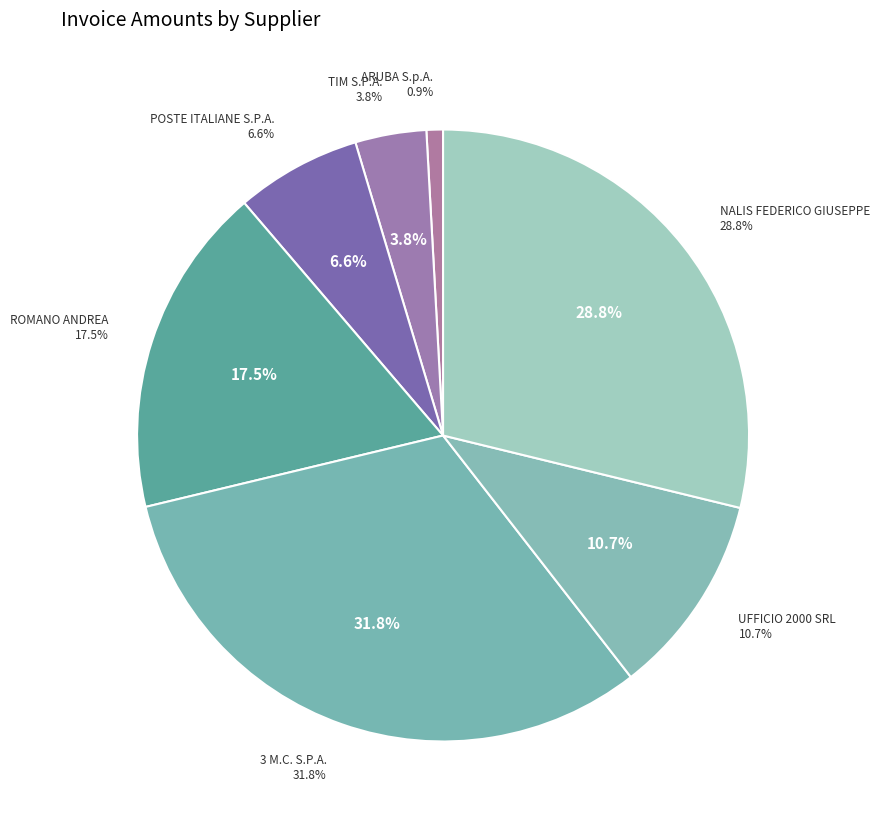

Do POSTE ITALIANE S.P.A. (2) and POSTE ITALIANE S.P.A. (3) together represent more than half of the pie?

No